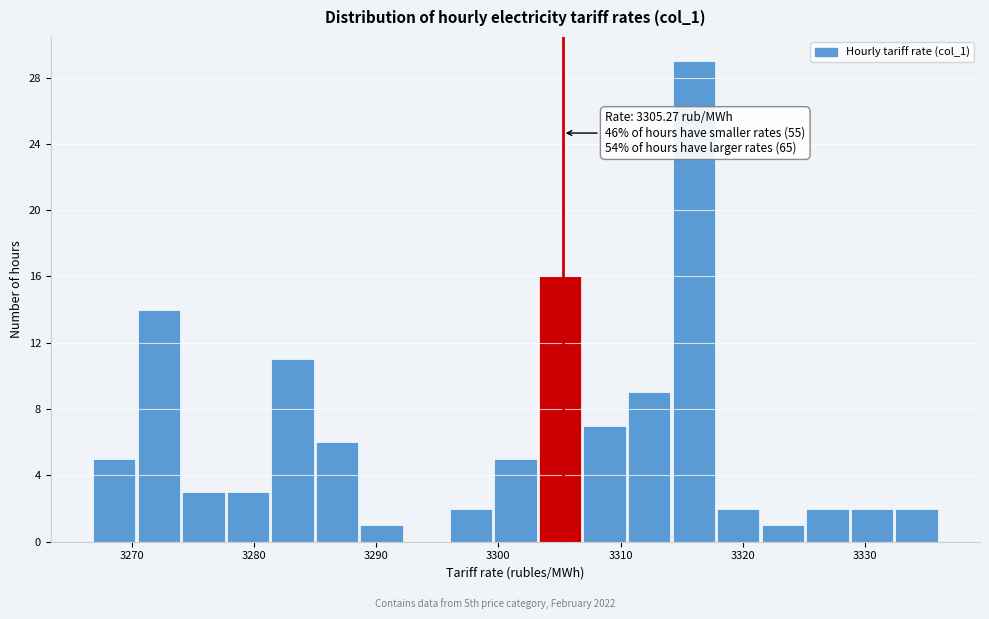

Around what value on the x-axis is the tallest bar? Give the approximate position of its centre, as read against the axis.

3316